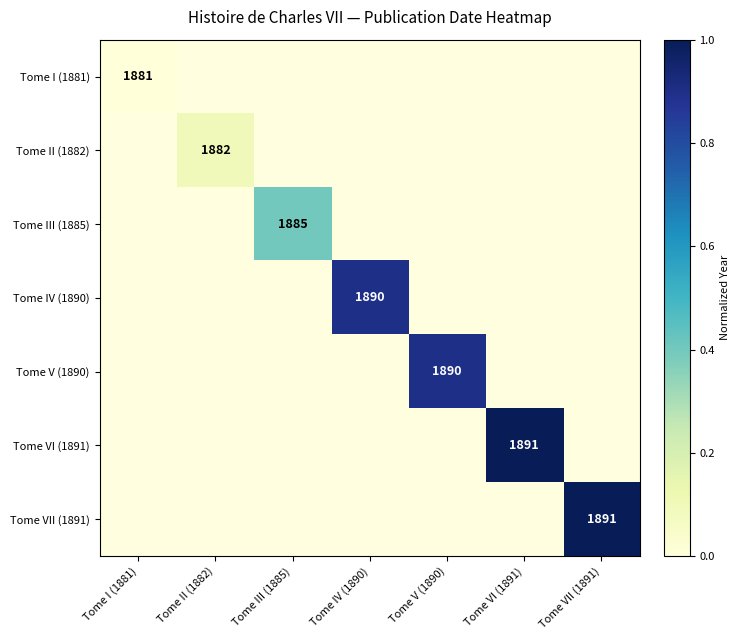

The Tome II (1882) series shows 613 at Tome II (1882). True or false?

False